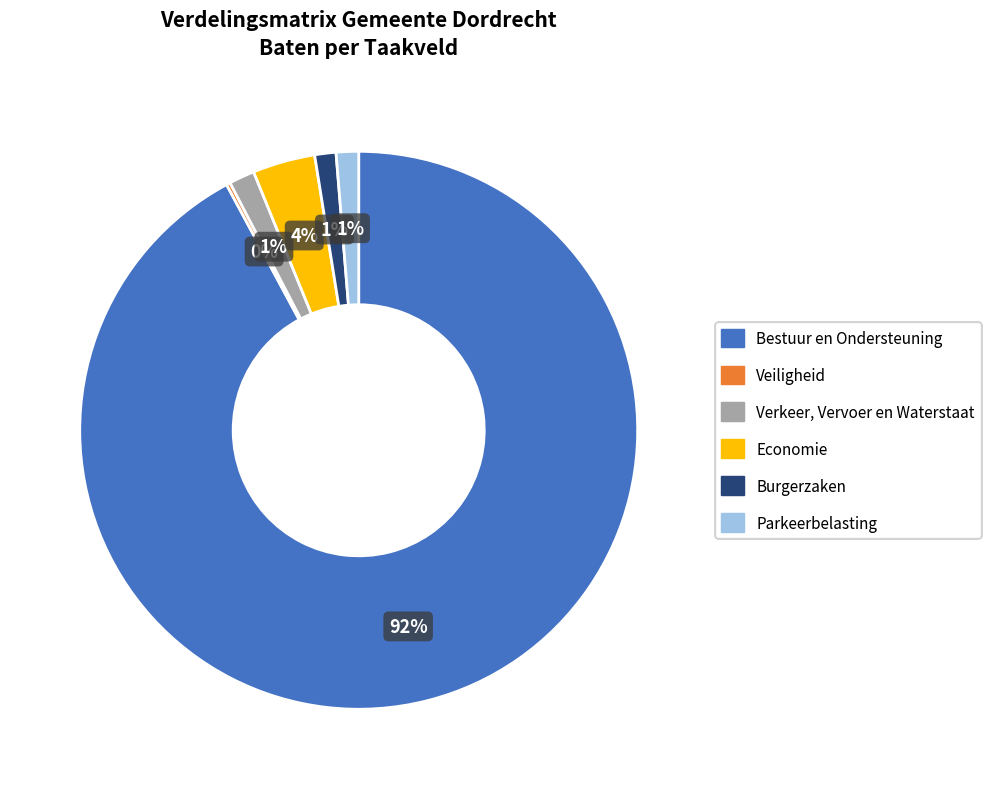

What is the largest slice in the pie chart?

Bestuur en Ondersteuning